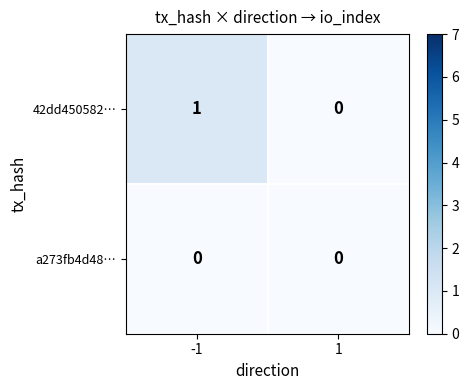

Reading left to right, transcribe all the data shown in this chart.

42dd450582…: 1	0
a273fb4d48…: 0	0